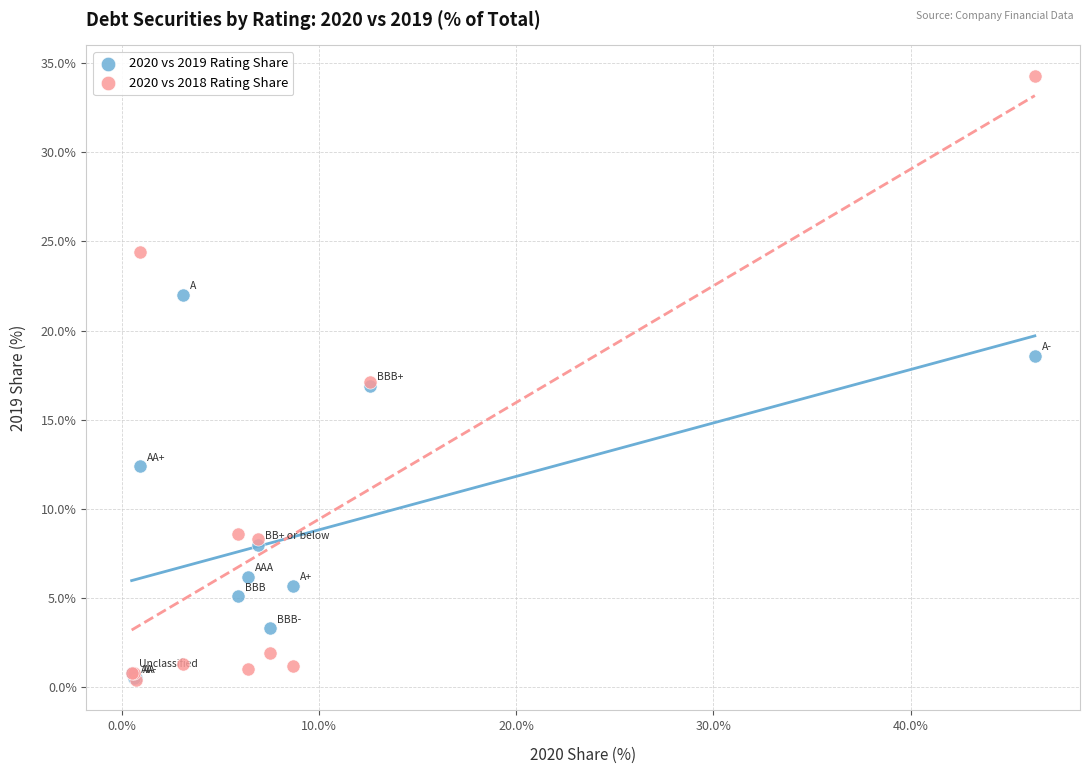

Which series has the largest Y range (max minus min)?

2020 vs 2018 Rating Share